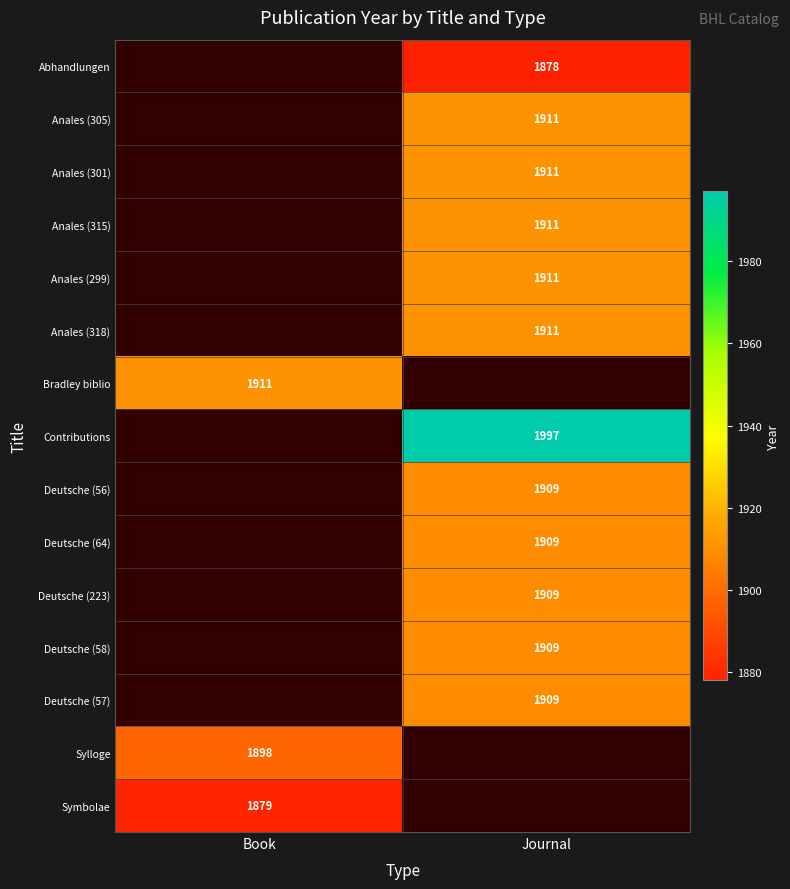

Count the number of categories in the chart.

2